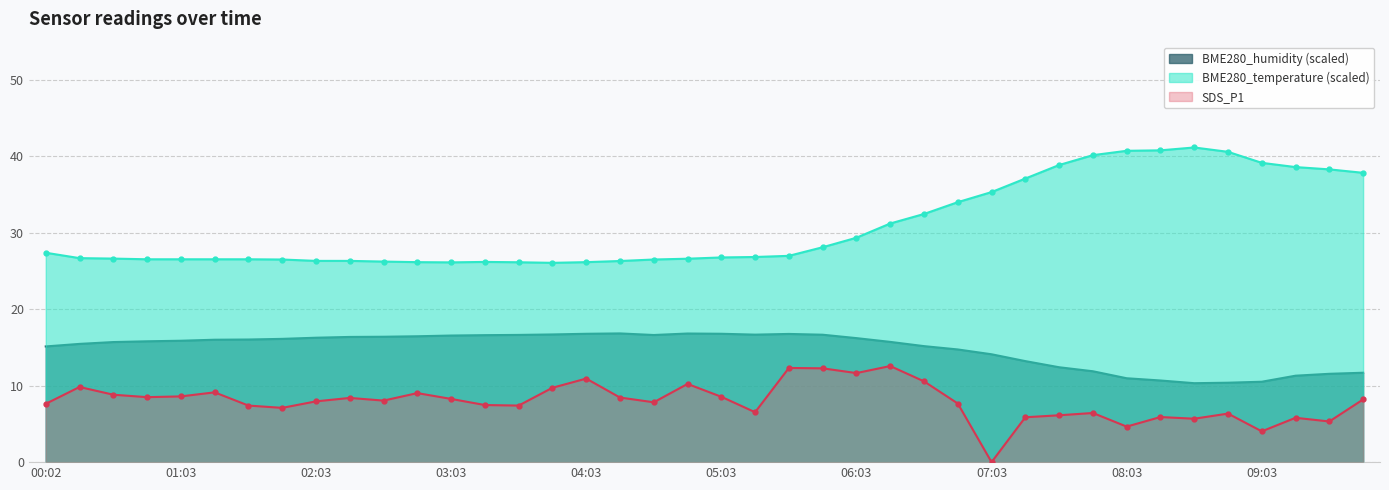

What is the difference between the BME280_humidity values at 09:18 and 07:18?

1.9